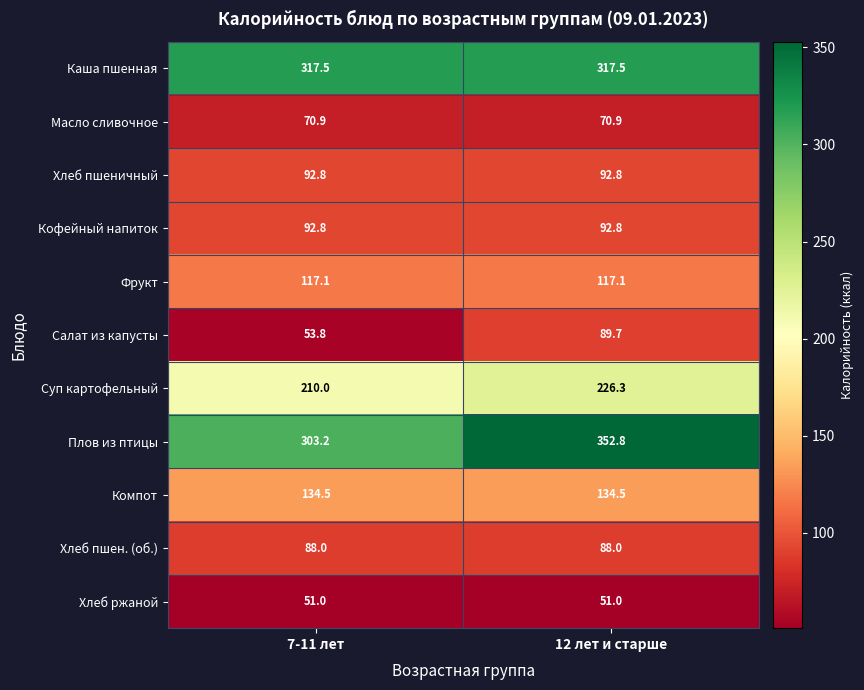

What is the difference between the Салат из капусты values at 12 лет и старше and 7-11 лет?

35.9